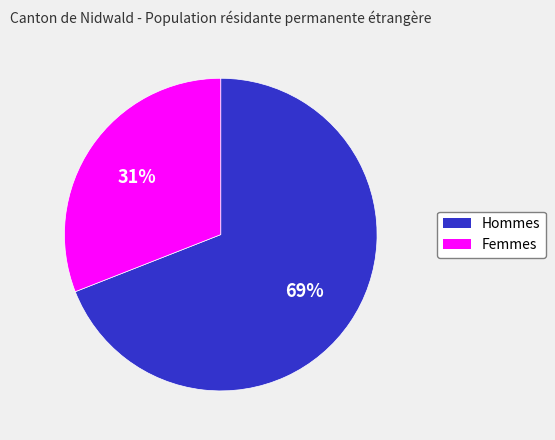

Does Hommes account for over 50% of the chart?

Yes